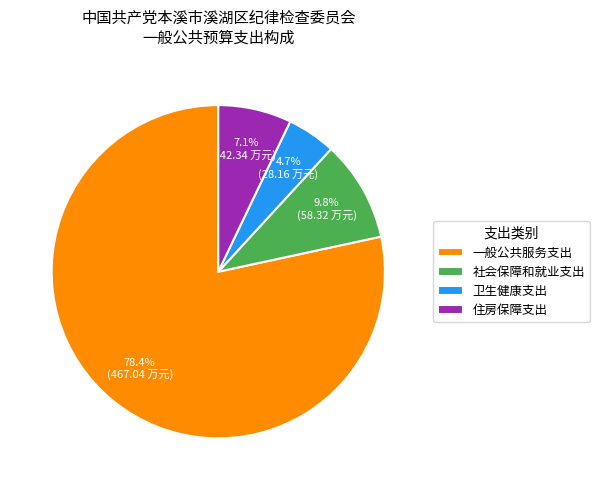

Which slice represents more than half of the pie?

一般公共服务支出